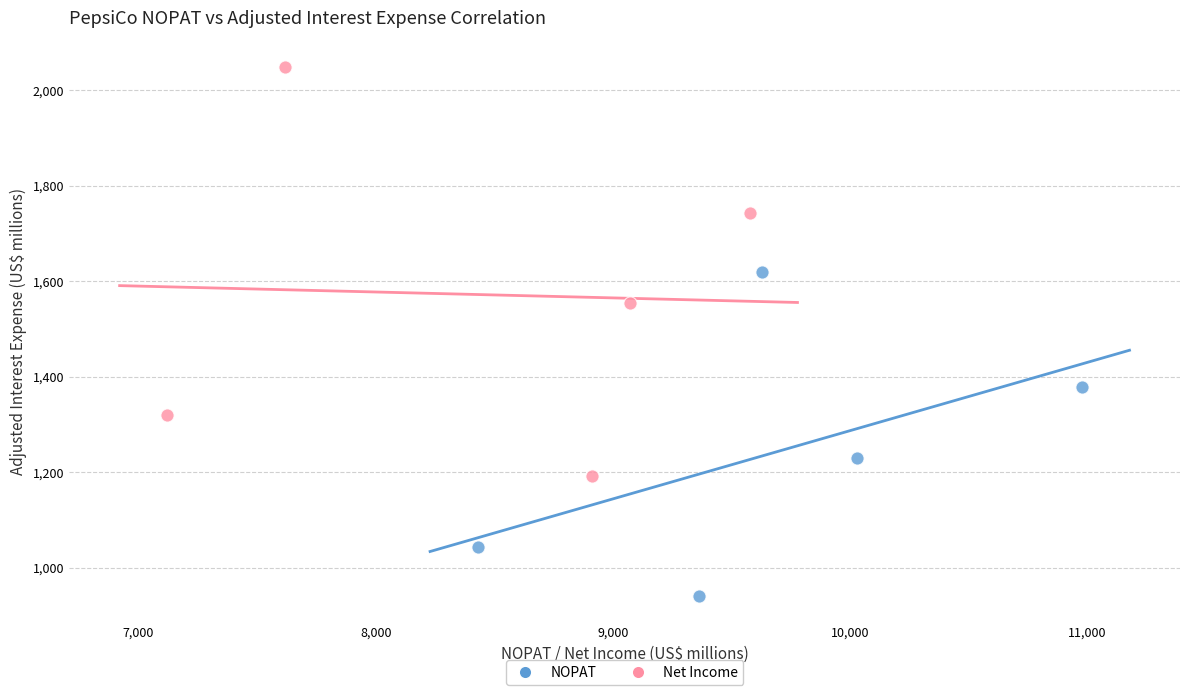

Which series contains the highest Y value?

Net Income